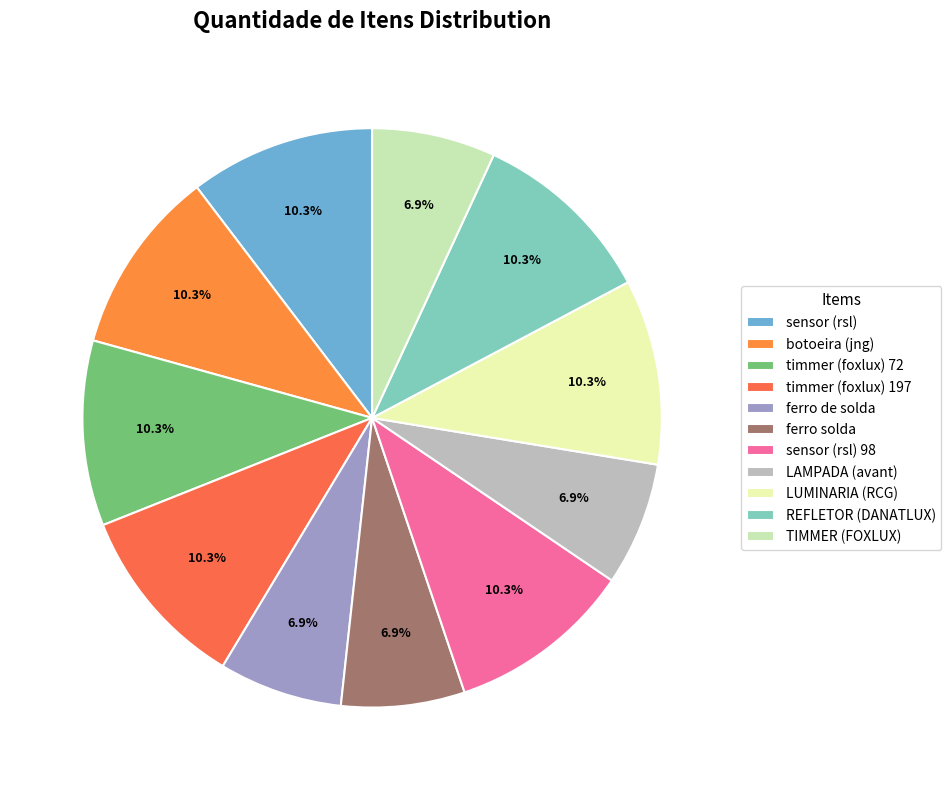

What is the ratio of the value at LUMINARIA (RCG) to the value at timmer (foxlux) 72?

1.0